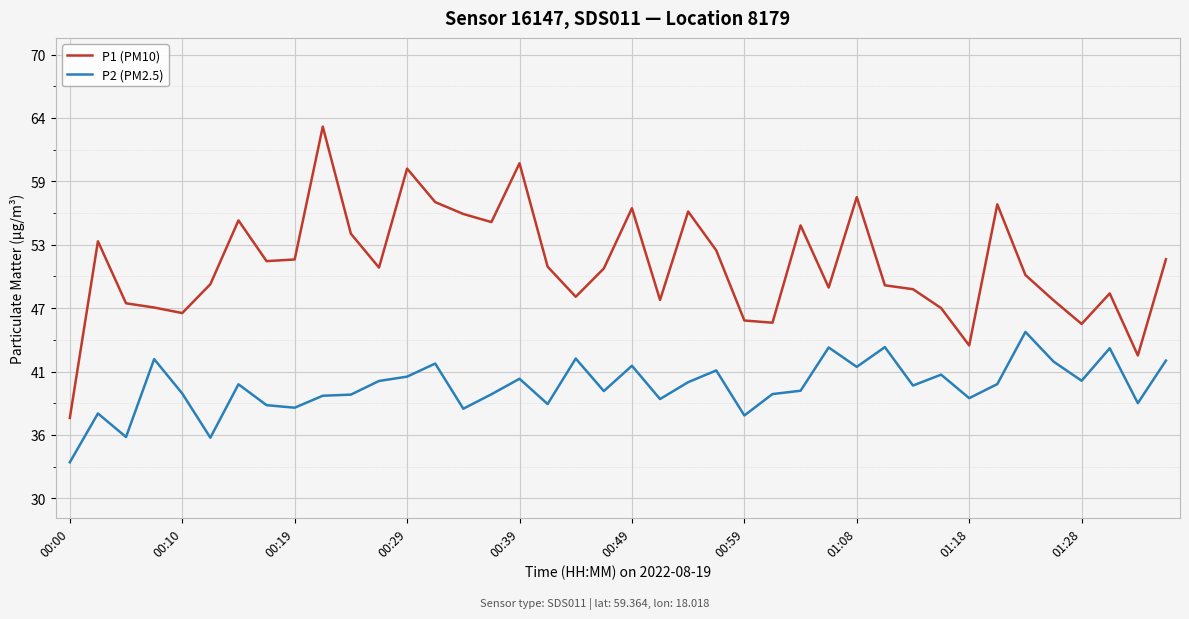

Which series has the largest total across all categories?

P1 (PM10)